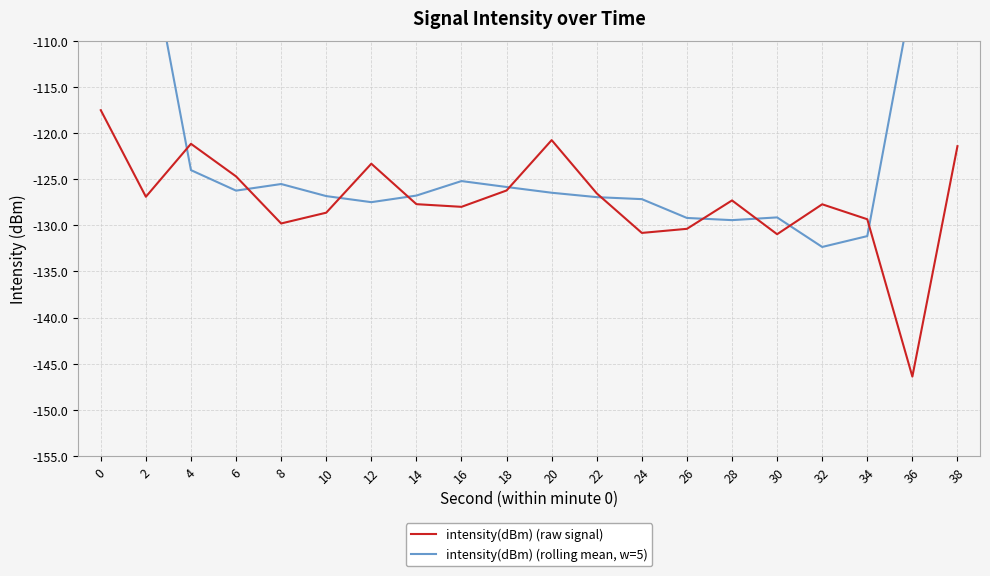

Reading left to right, extract all data points from this chart.

intensity(dBm) (raw signal): 0=-117.5	2=-126.9	4=-121.2	6=-124.7	8=-129.8	10=-128.6	12=-123.3	14=-127.7	16=-128.0	18=-126.2	20=-120.8	22=-126.5	24=-130.8	26=-130.4	28=-127.3	30=-131.0	32=-127.7	34=-129.3	36=-146.4	38=-121.4
intensity(dBm) (rolling mean, w=5): 0=-73.1	2=-98.1	4=-124.0	6=-126.2	8=-125.5	10=-126.8	12=-127.5	14=-126.8	16=-125.2	18=-125.8	20=-126.5	22=-126.9	24=-127.2	26=-129.2	28=-129.4	30=-129.1	32=-132.3	34=-131.2	36=-105.0	38=-79.4